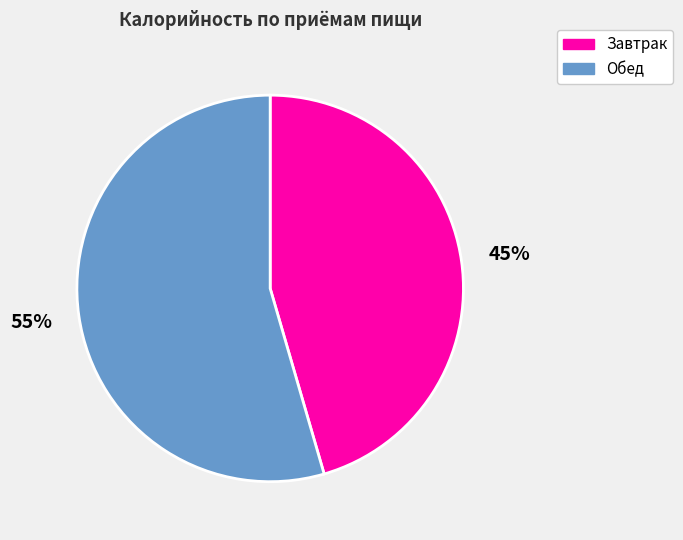

Rank the categories by value from lowest to highest.

Завтрак, Обед